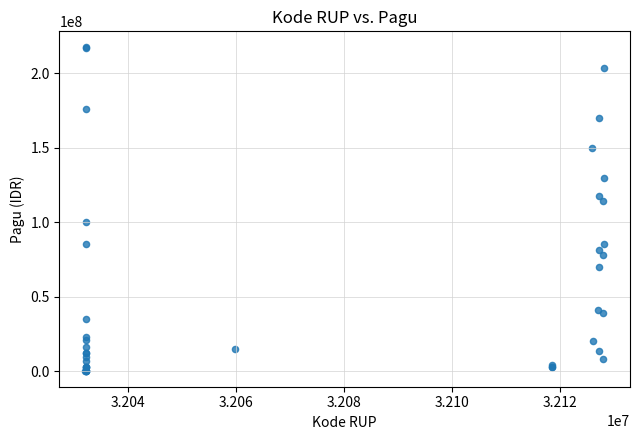

What Y value in the scatter plot is closest to 108830000?

114296000